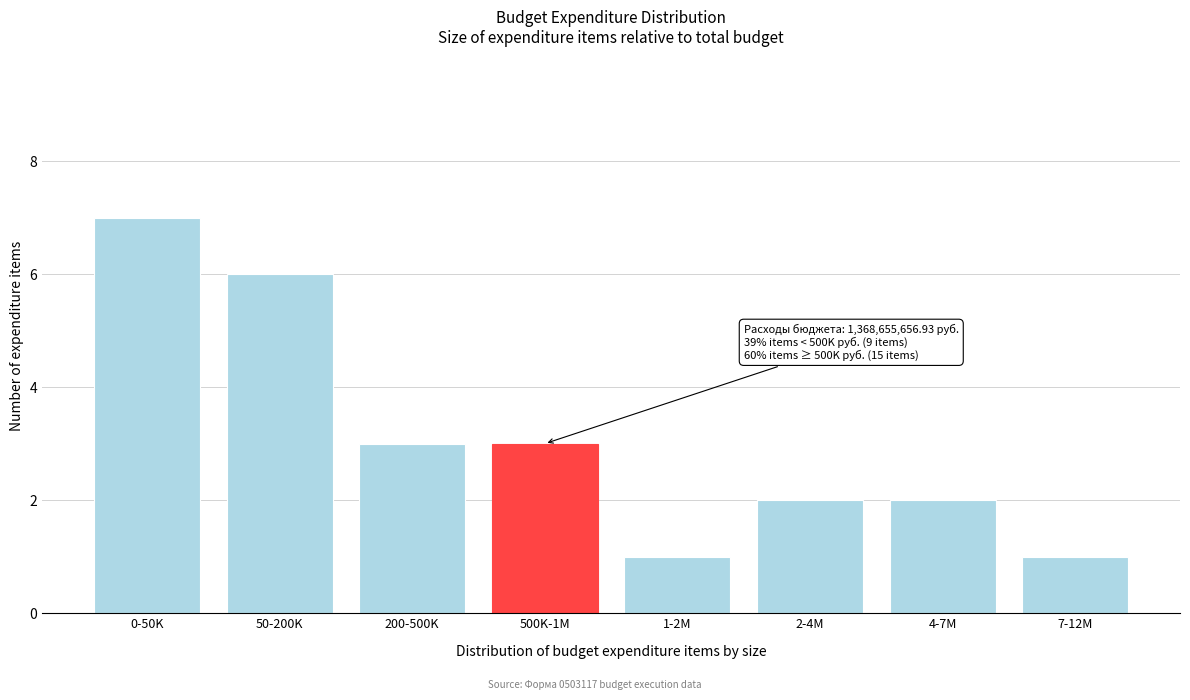

Reading left to right, transcribe all the data shown in this chart.

7	6	3	3	1	2	2	1